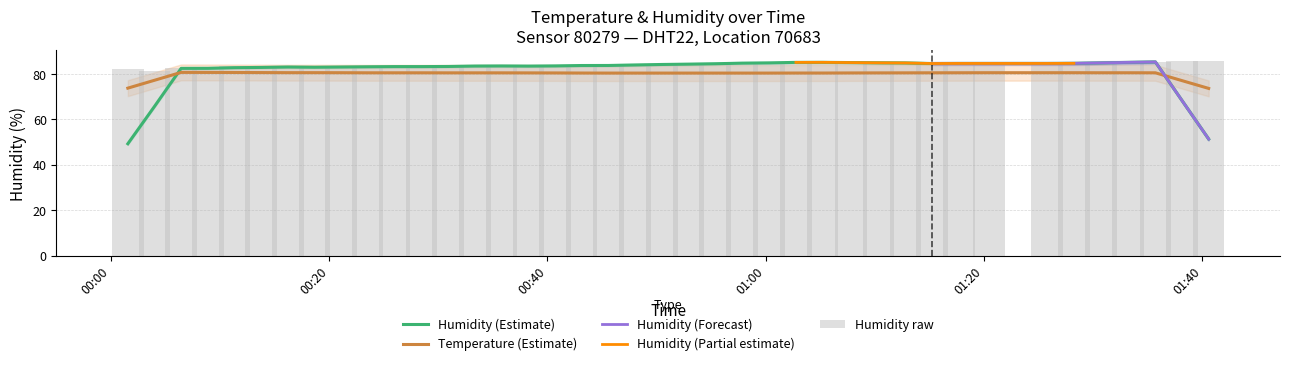

What is the sum of all values?

3361.0